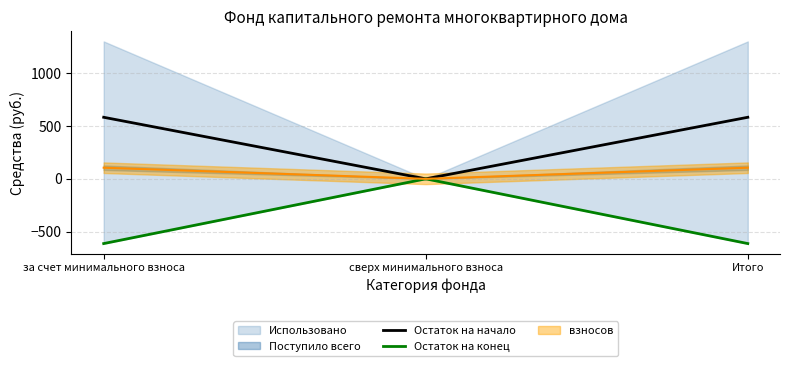

Is the value of Остаток на конец at за счет минимального взноса greater than the value of Остаток на начало at за счет минимального взноса?

No